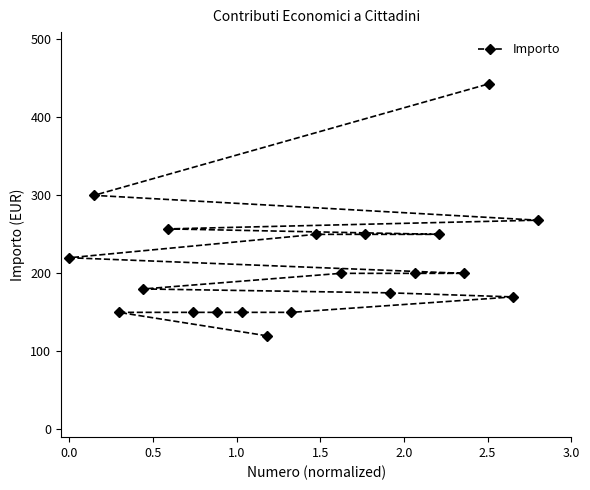

What is the maximum value shown in the chart?

442.8